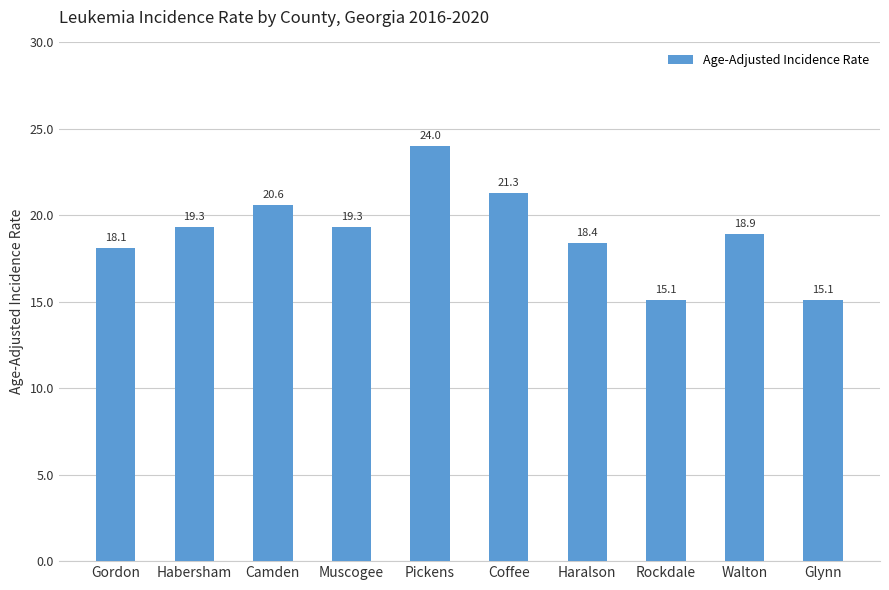

At which label is the value closest to 19?

Walton